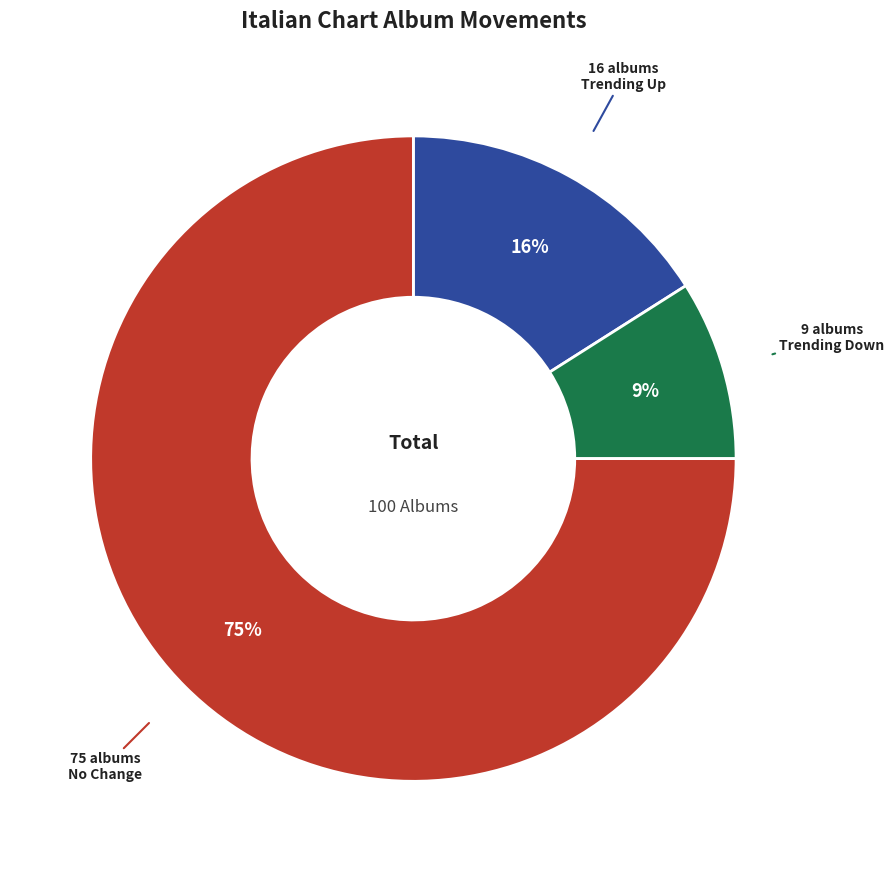

Does any single category account for the majority?

Yes